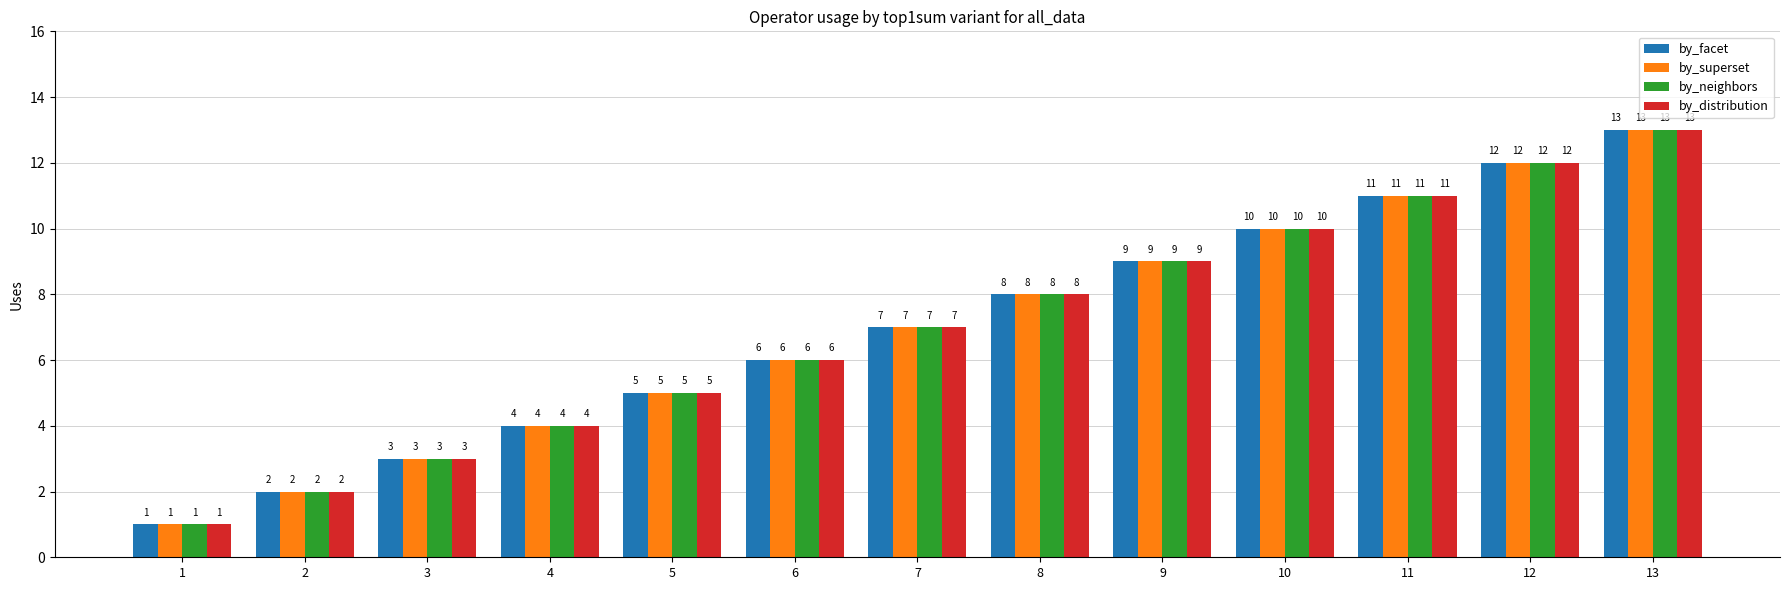

Count the number of categories in the chart.

13